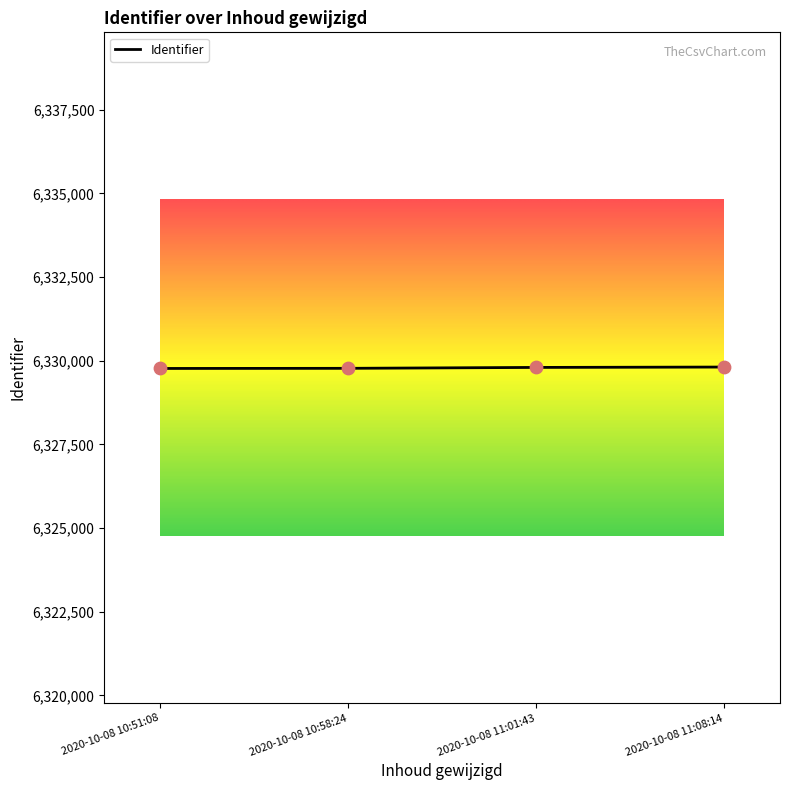

What is the ratio of the value at 2020-10-08 10:58:24 to the value at 2020-10-08 11:01:43?

1.0